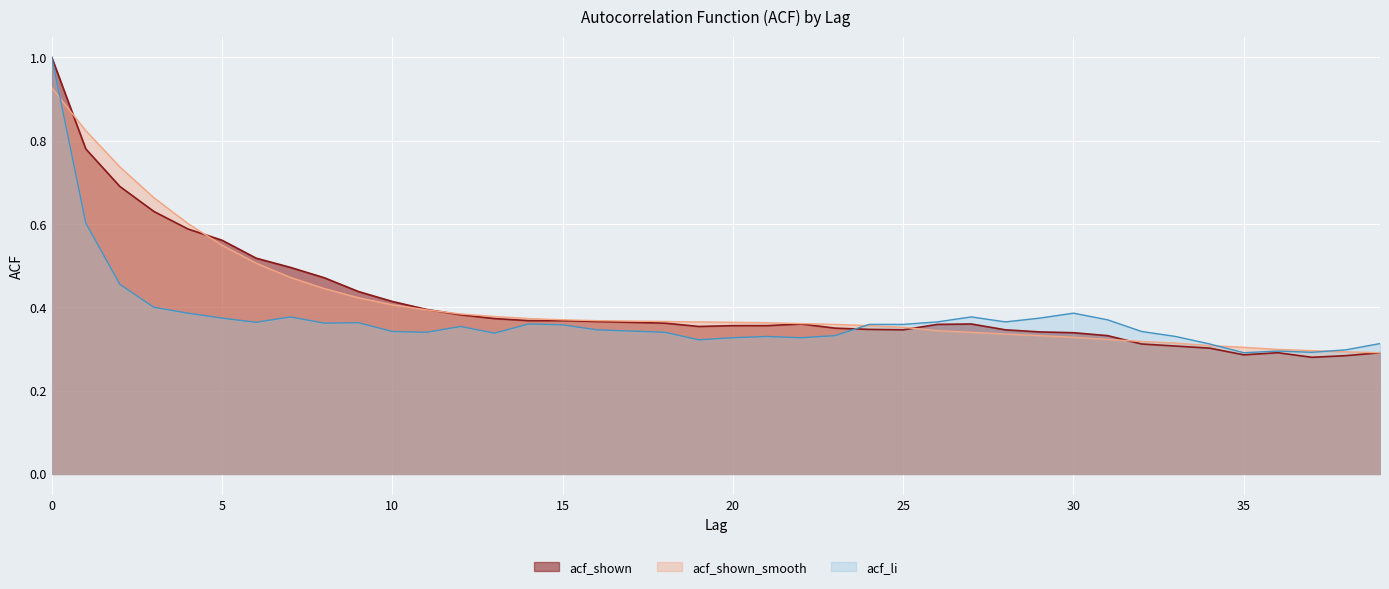

True or false: acf_shown has more than 0 points higher than both neighbors.

True